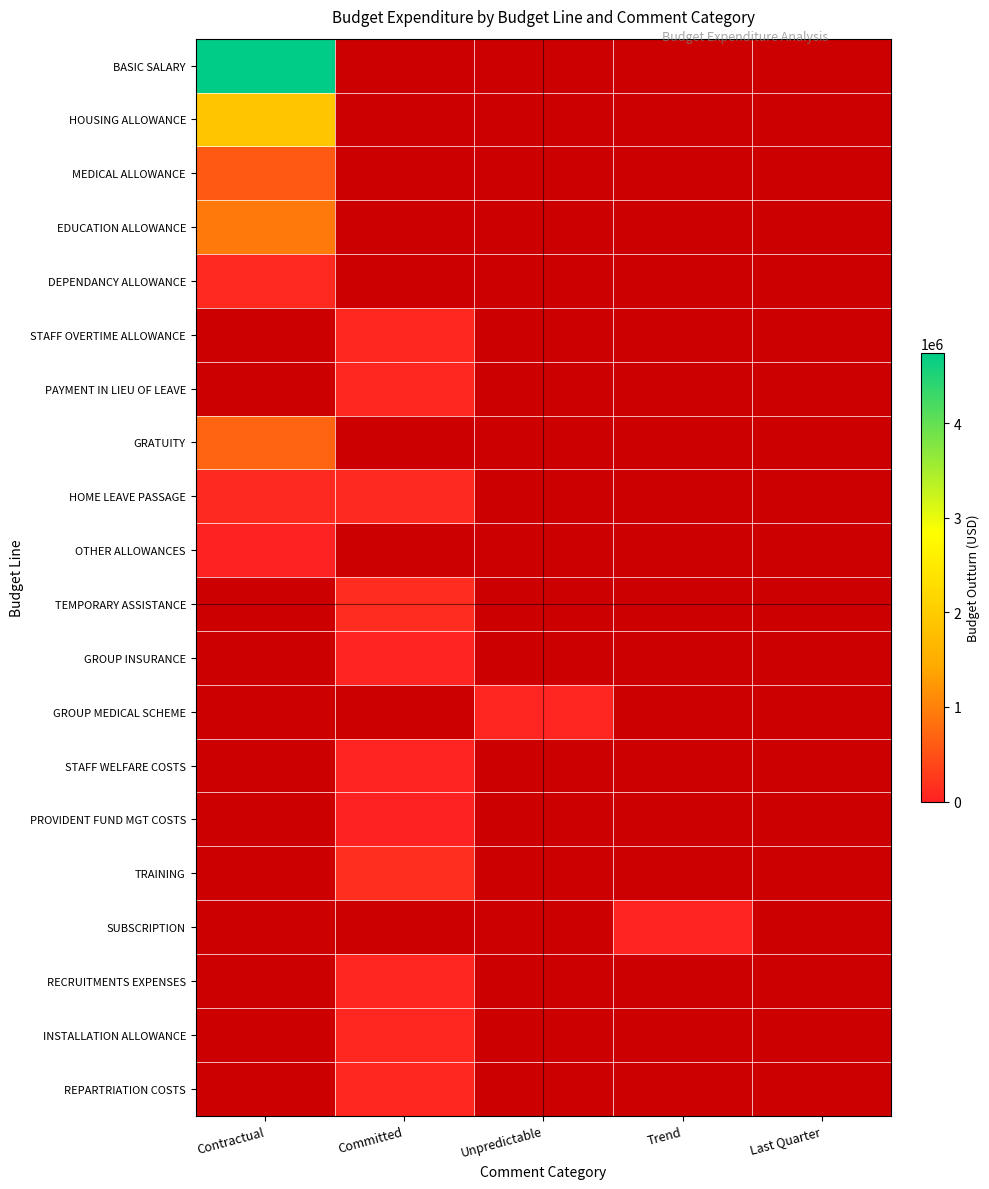

Count the number of categories in the chart.

5